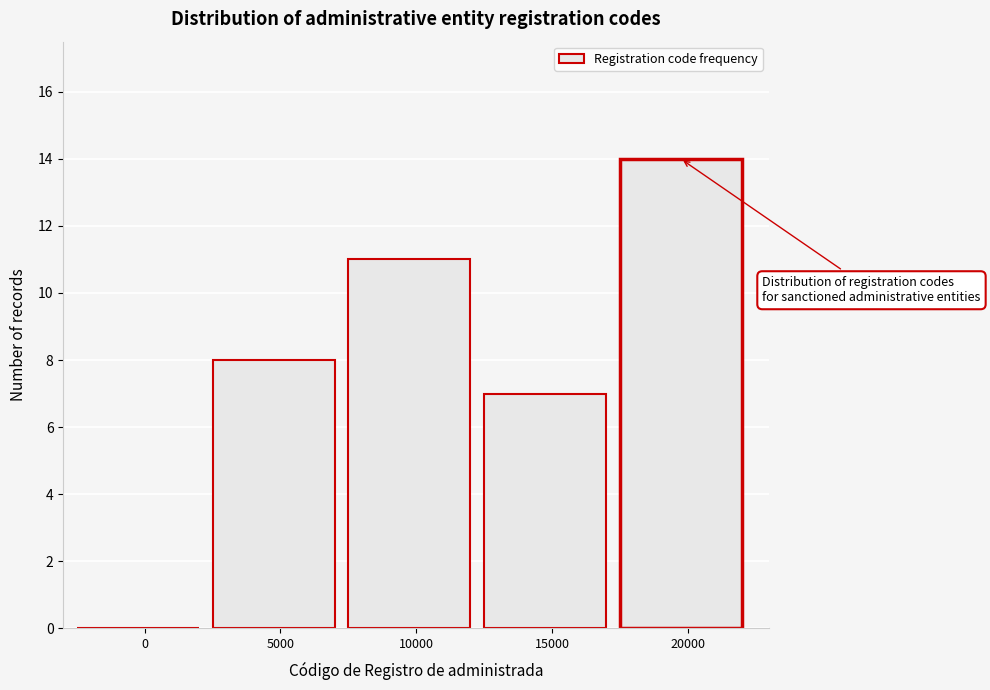

Reading left to right, extract all data points from this chart.

0=0	5000=8	10000=11	15000=7	20000=14